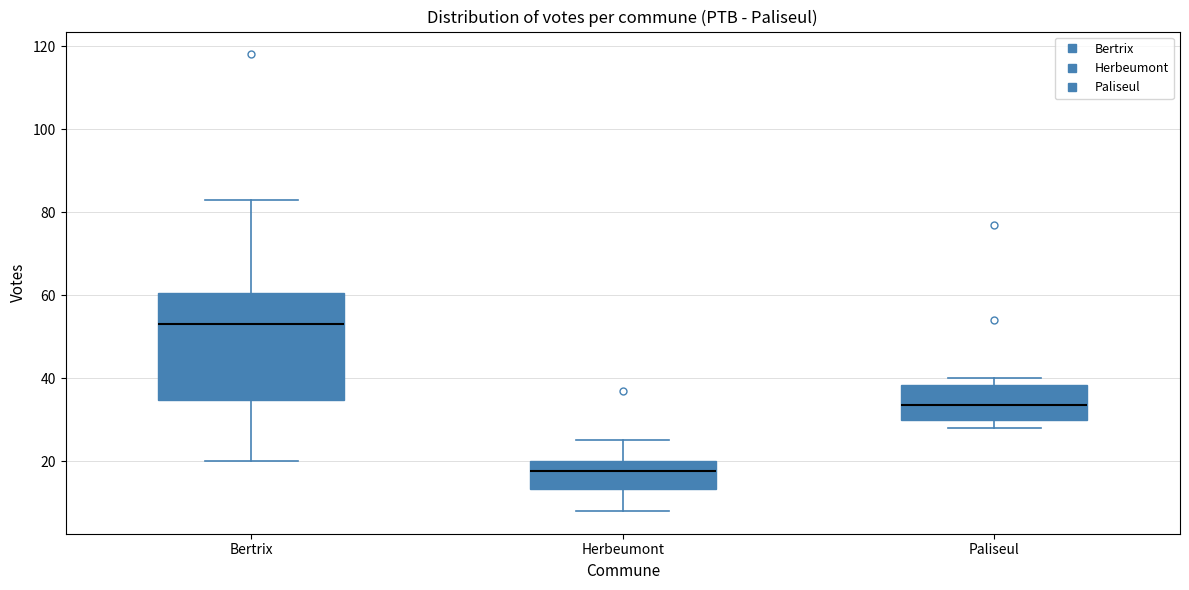

Reading left to right, transcribe this box plot: for each box, give where its median line is, the range the box spans, and where its two whiskers end, as read against the y-axis. The values are not printed on the chart, so give them approximately, as read against the axis.

Bertrix: median 54, box 34 to 60, whiskers 20 to 84
Herbeumont: median 18, box 14 to 20, whiskers 8 to 26
Paliseul: median 34, box 30 to 38, whiskers 28 to 40